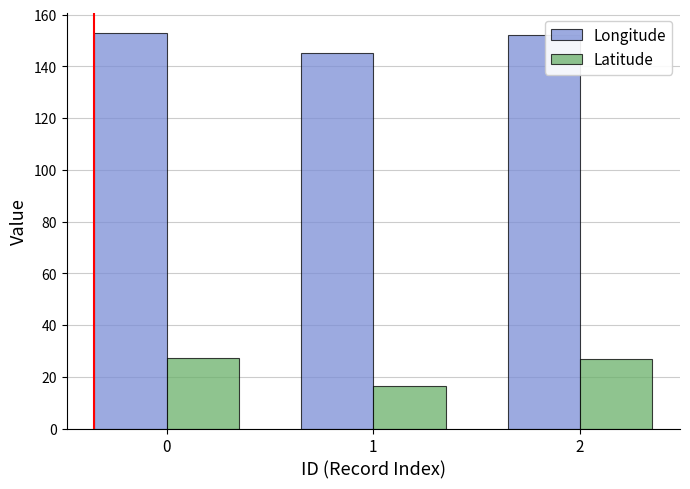

What is the difference between the Latitude values at 0 and 1?

11.0